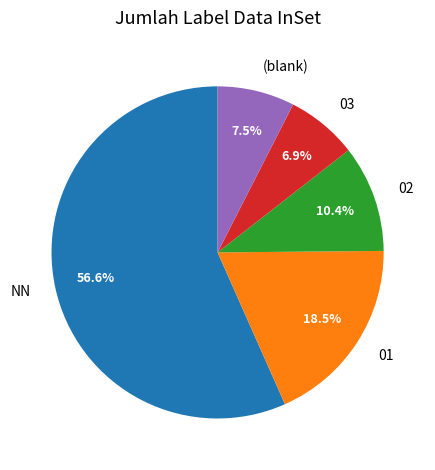

Is there a majority slice in this chart?

Yes